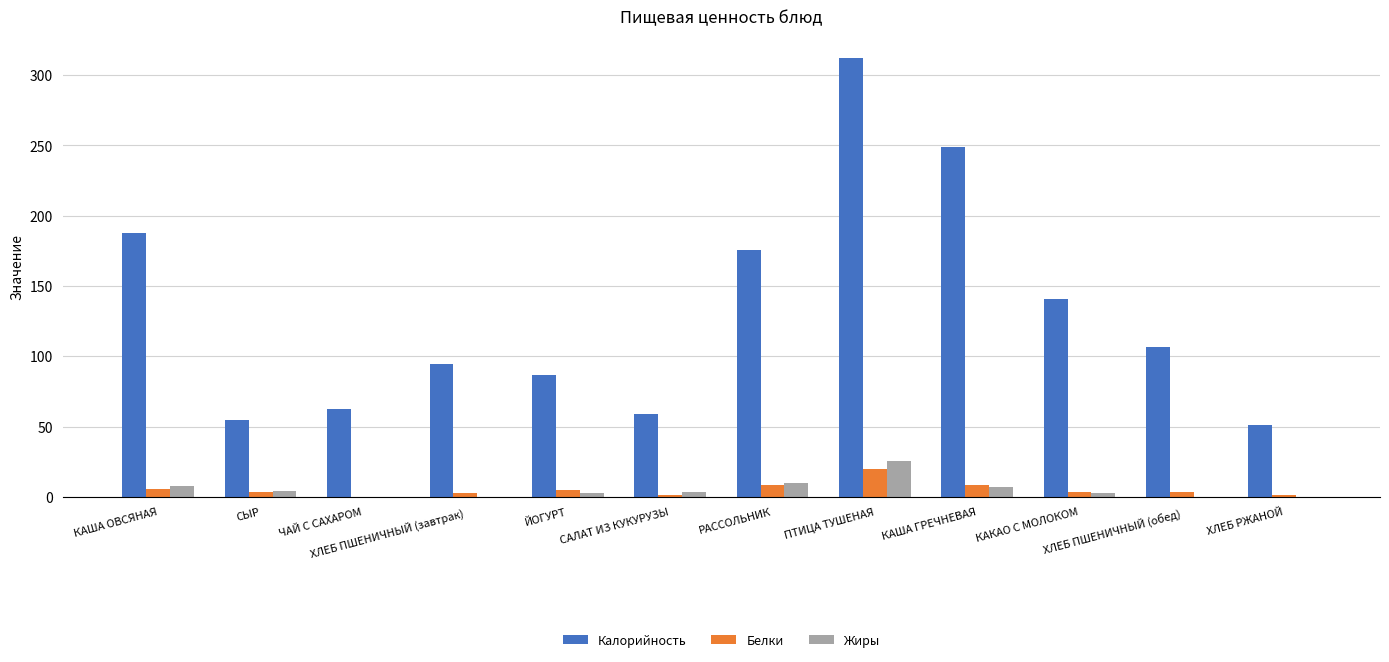

What is the maximum value shown in the chart?

312.0